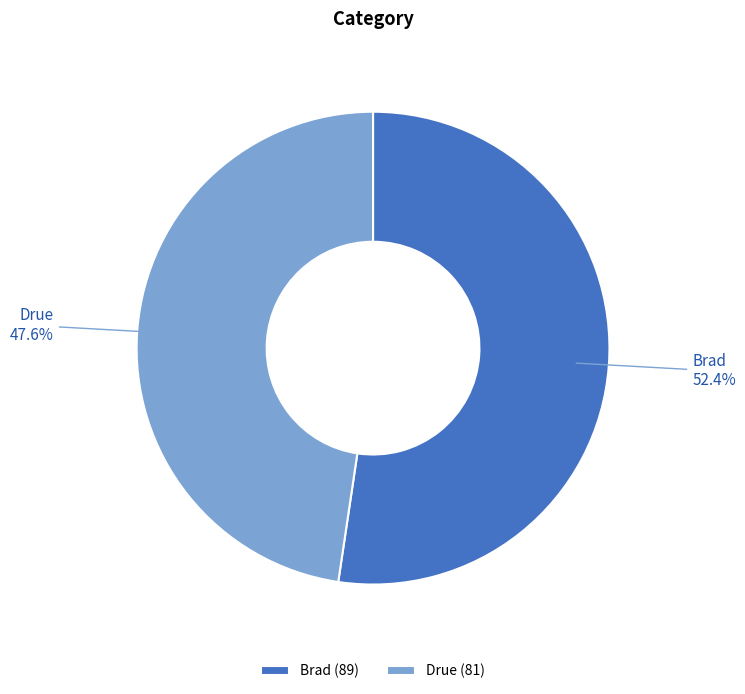

Which slice is the smallest?

Drue